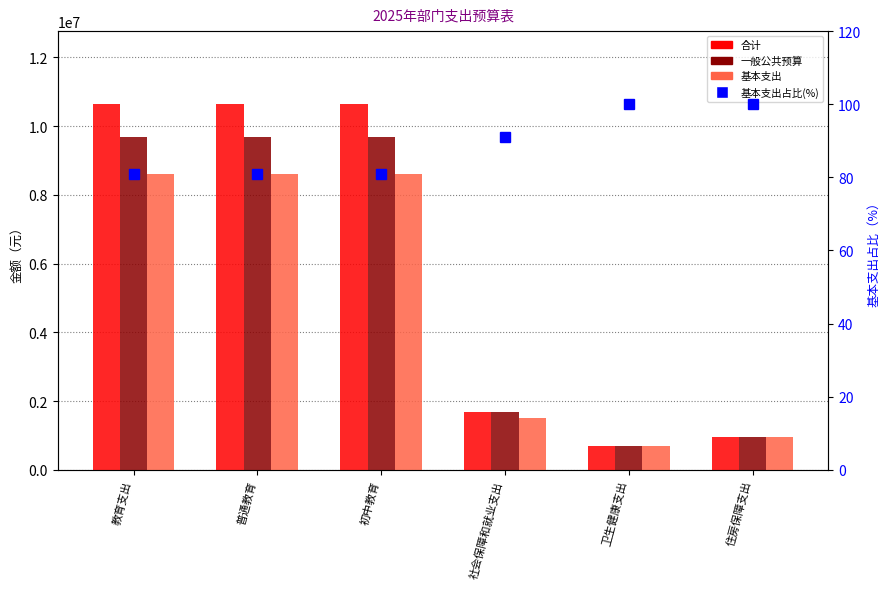

Which label corresponds to the smallest value in the chart?

教育支出